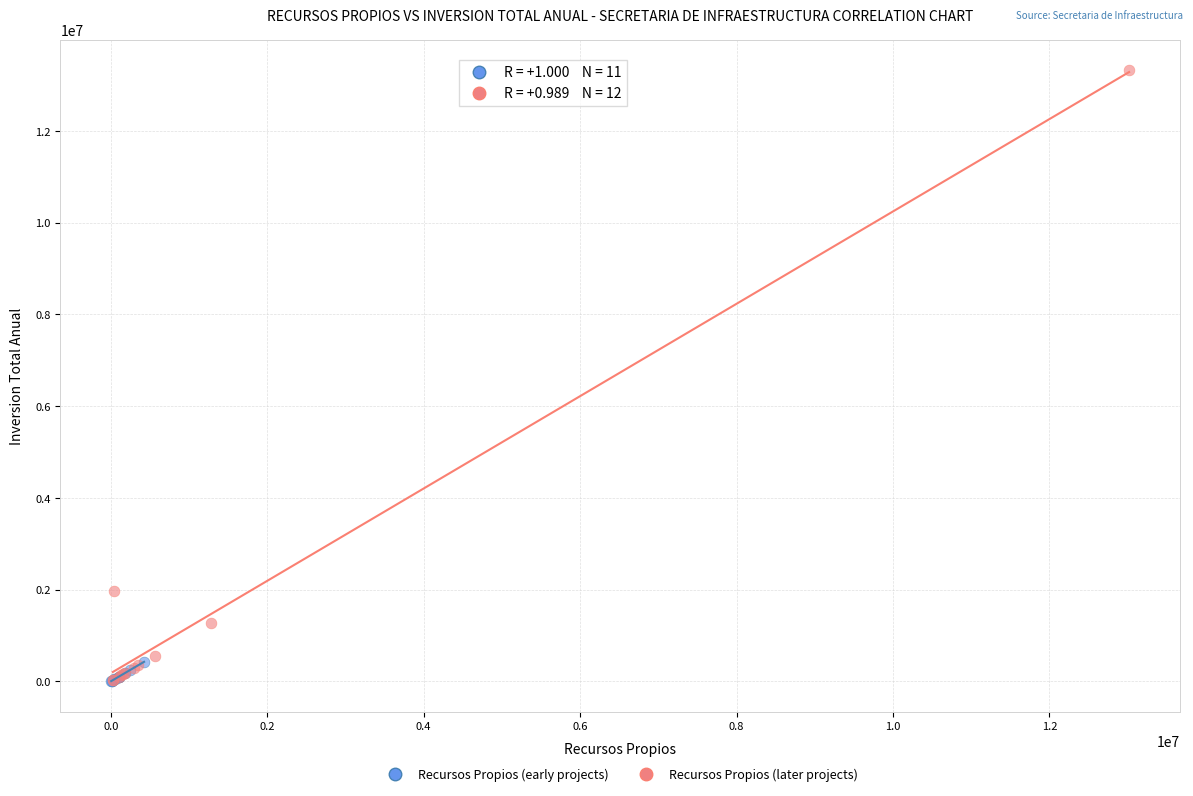

Which series reaches the maximum Y coordinate?

Recursos Propios (later projects)